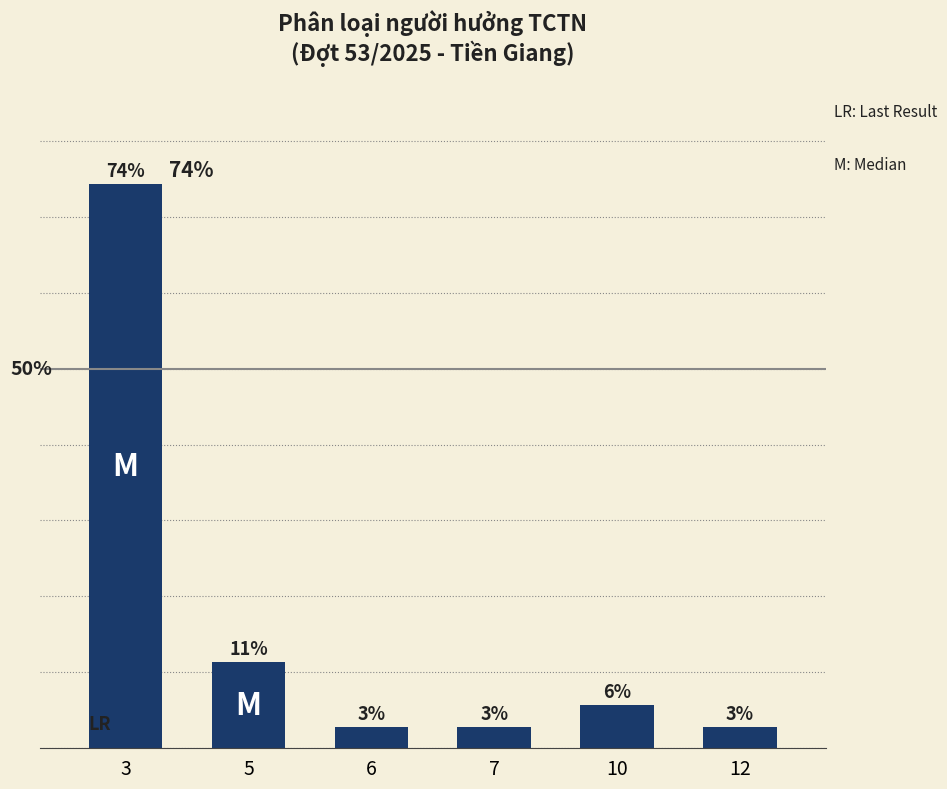

Are the bars horizontal?

No